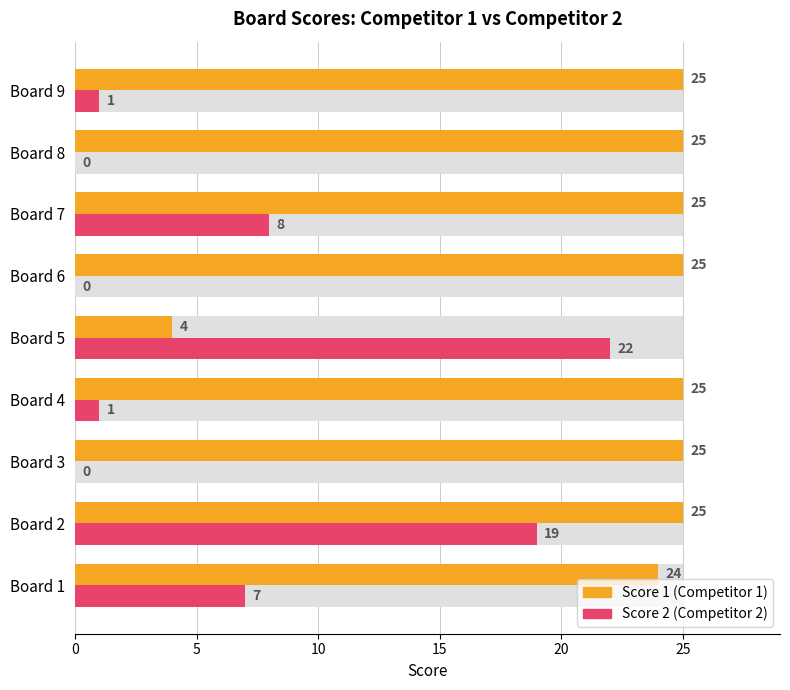

What position from the left is 10?

3